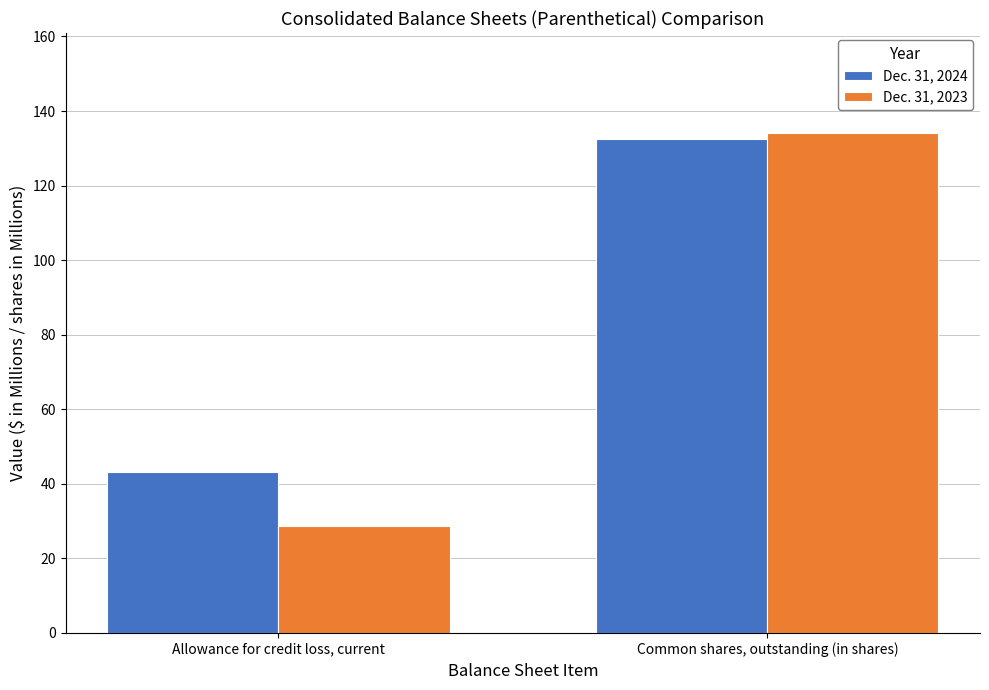

What is the value of the Dec. 31, 2023 bar at the 1st from the left?

28.8